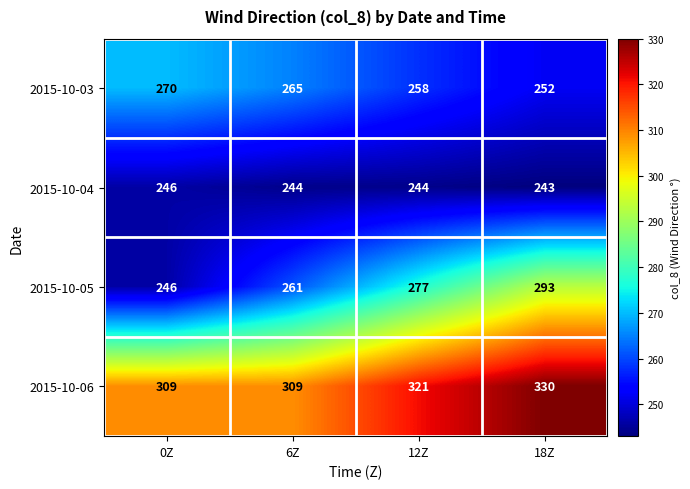

What is the difference between the 2015-10-05 values at 18Z and 12Z?

16